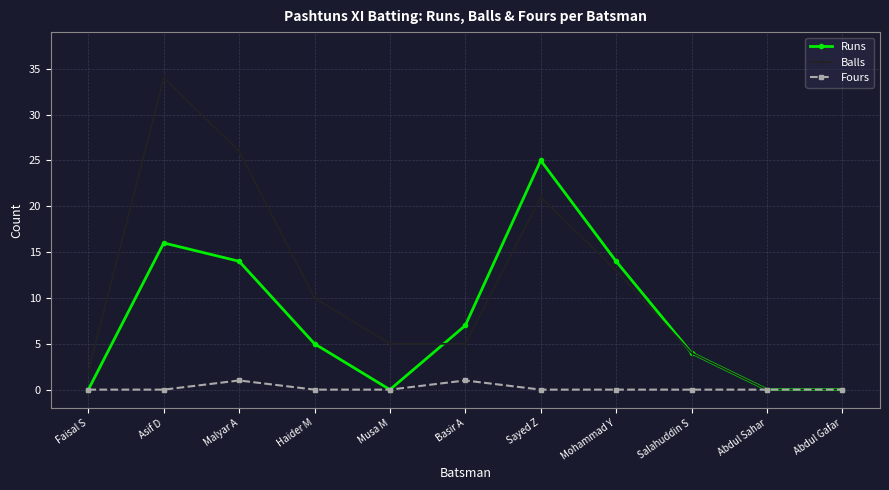

The Fours series shows 0 at Abdul Sahar. True or false?

True